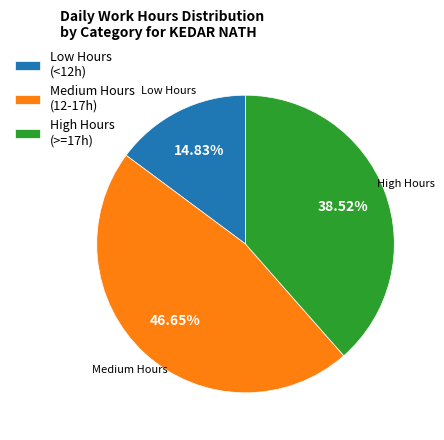

What is the ratio of the value at High Hours (>=17h) to the value at Medium Hours (12-17h)?

0.8